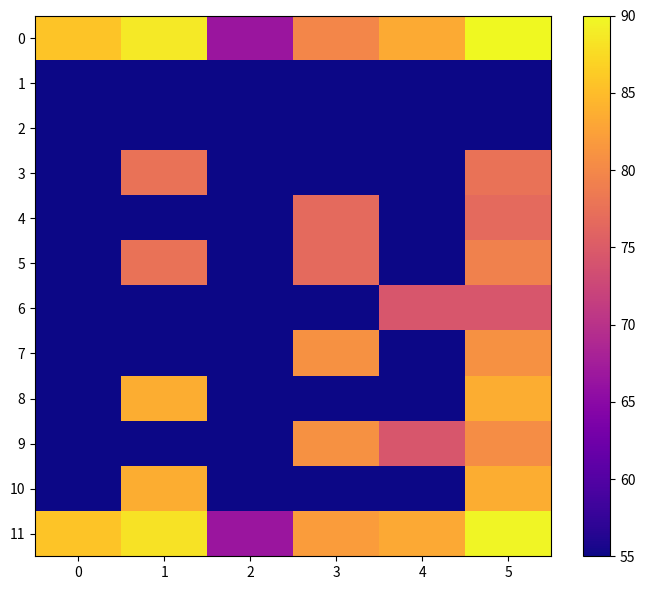

What is the total value across all series at 5?

926.4